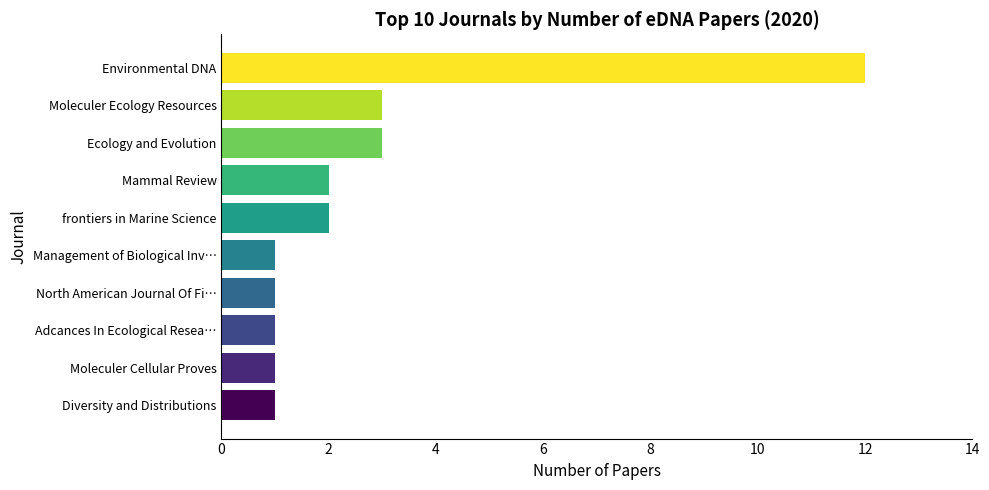

What is the minimum value shown in the chart?

1